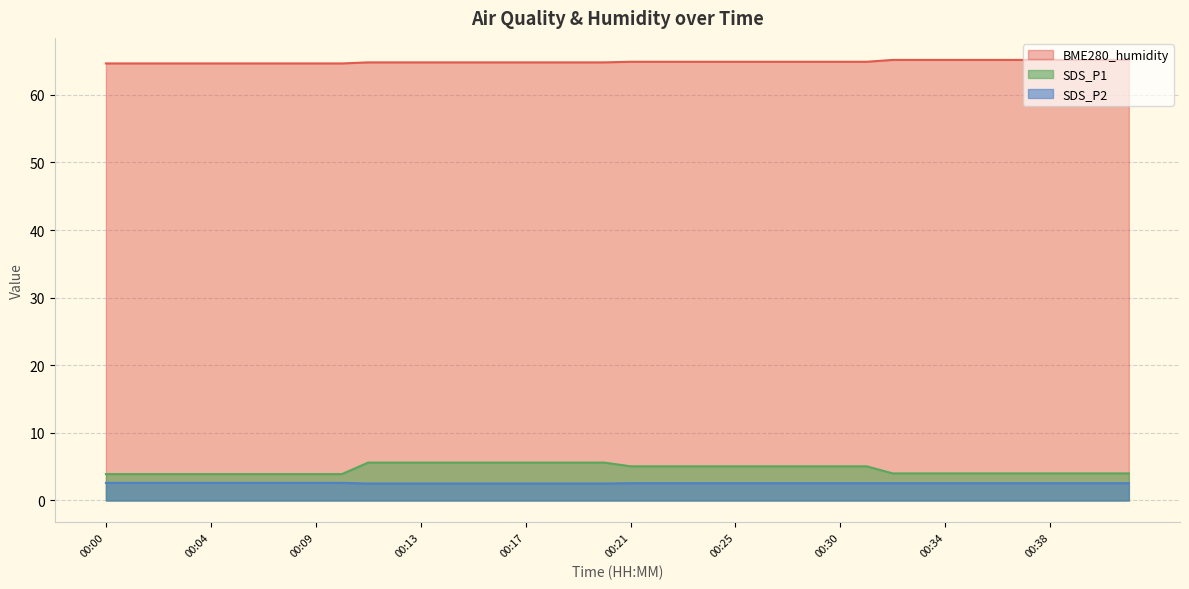

Does the chart display data point markers on the line(s)?

No